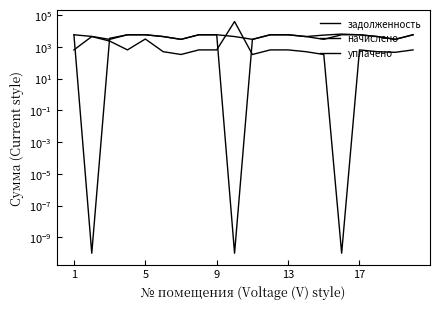

Reading left to right, what are all the values shown in this chart?

задолженность: 638.6	4436.6	2309.0	639.6	3102.2	493.5	328.7	639.6	638.6	39079.0	328.7	639.6	638.6	493.5	328.7	0.0	638.6	493.5	451.1	639.6
начислено: 5747.3	4512.6	2940.3	5756.2	5747.3	4441.5	2958.0	5756.2	5747.3	4441.5	2958.0	5756.2	5747.3	4441.5	2958.0	5756.2	5747.3	4441.5	2958.0	5756.2
уплачено: 5722.7	0.0	3450.0	5731.6	5722.7	4422.5	2945.4	5731.6	5722.7	0.0	2927.1	5731.6	5721.7	4422.5	5473.5	6346.5	5722.7	4422.5	2945.4	5731.6